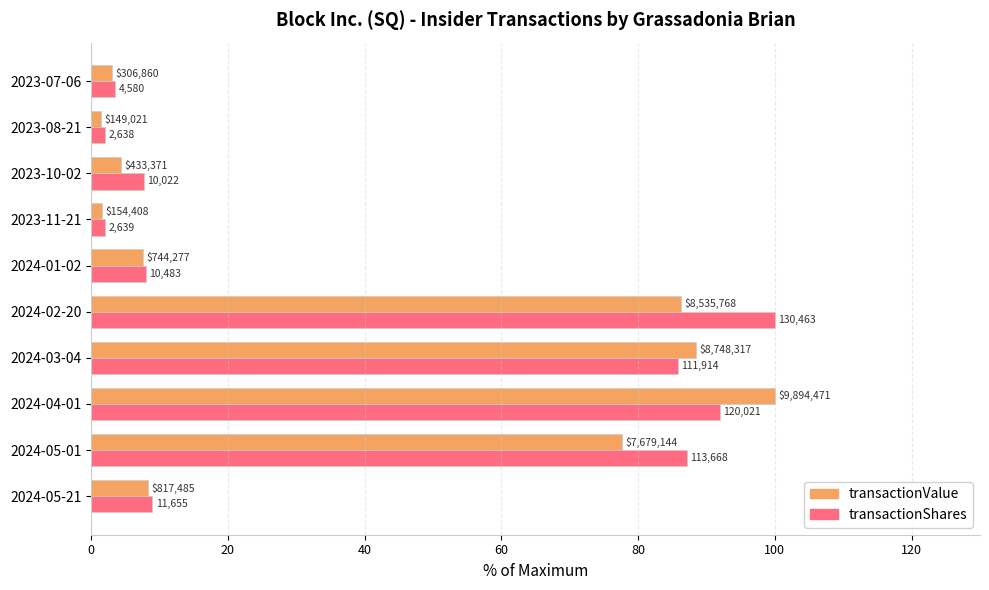

What is the minimum value shown in the chart?

1.5